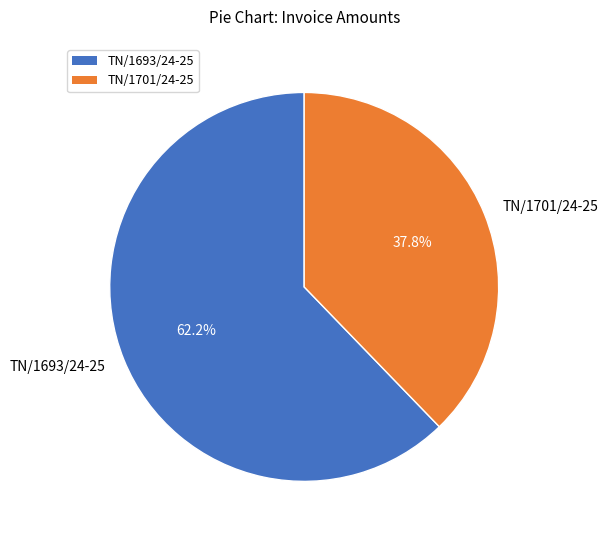

Approximately how many times larger is the value at TN/1693/24-25 compared to TN/1701/24-25?

1.6